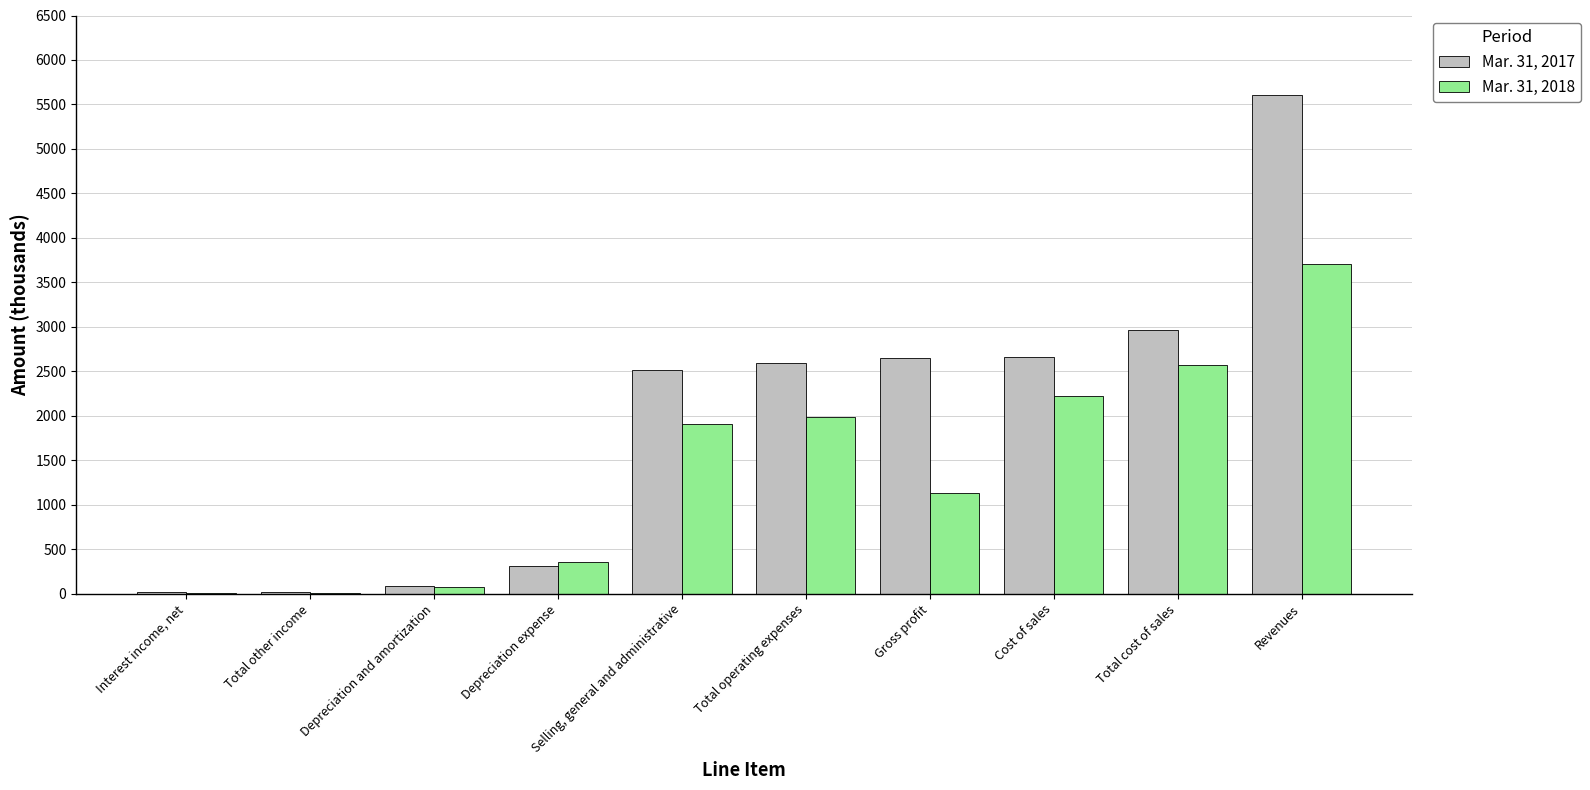

What is the total value across all series at Gross profit?

3778